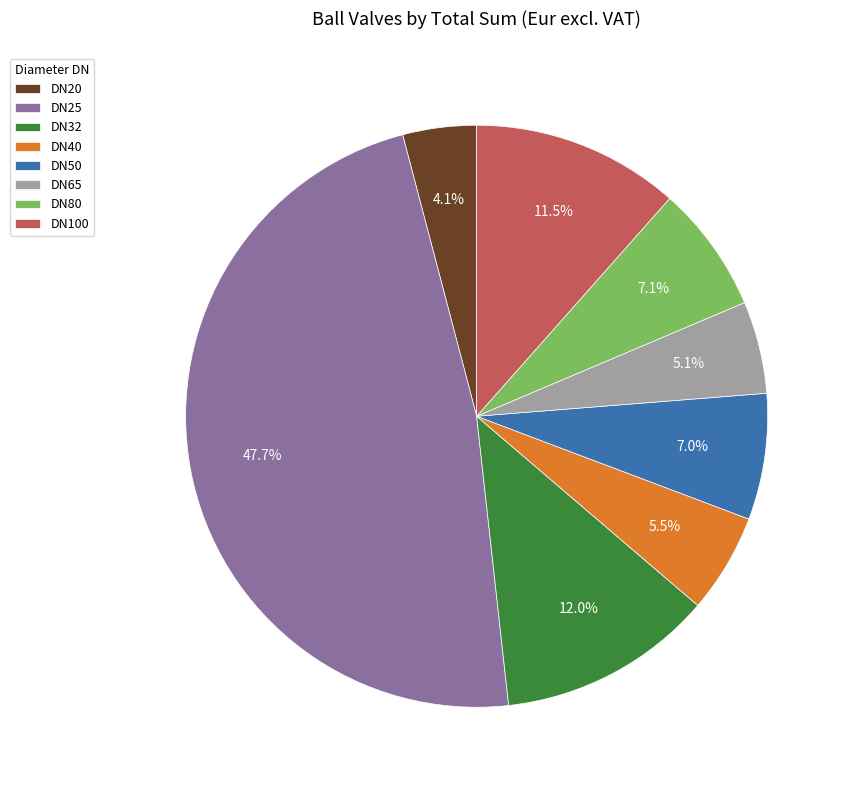

What is the ratio of the value at DN20 to the value at DN80?

0.6